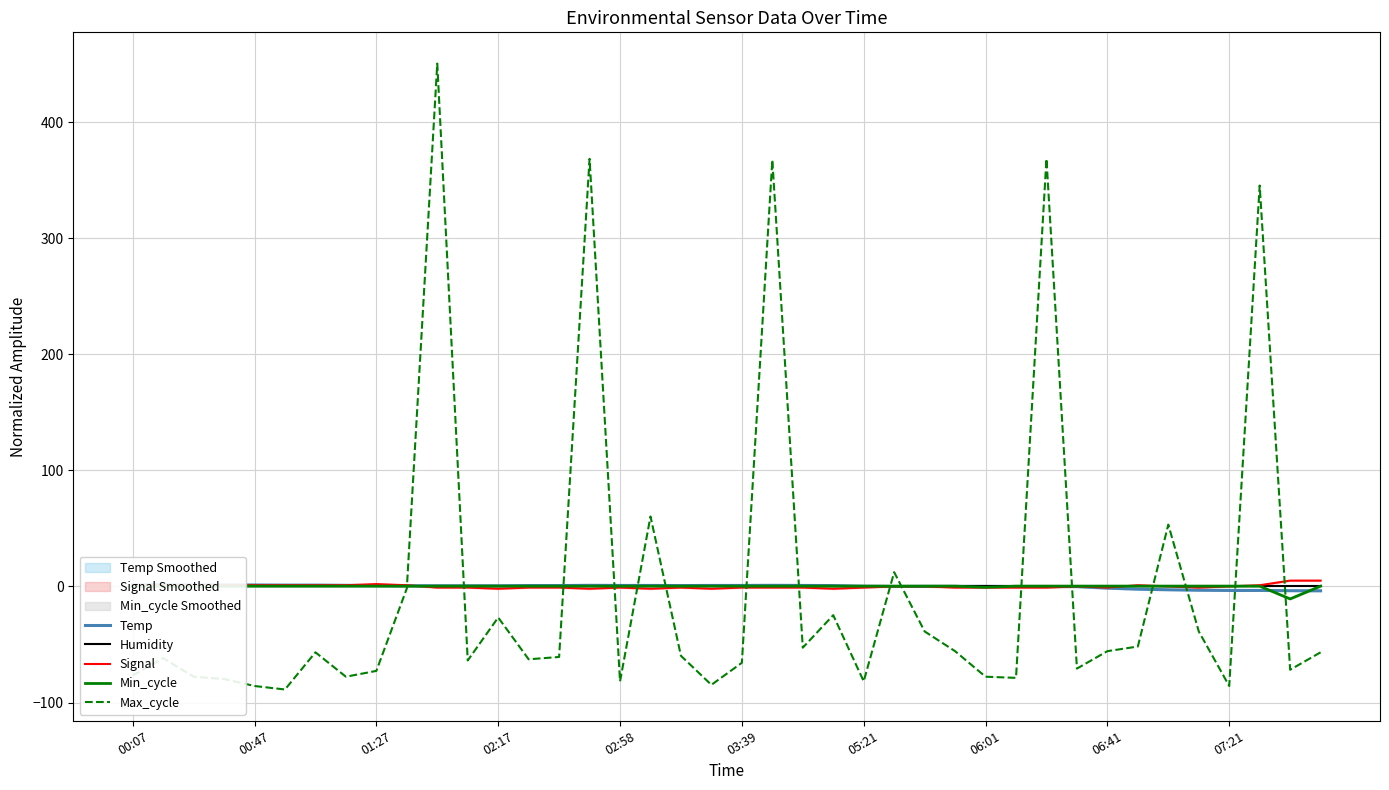

Is this an area chart (filled region under the line)?

No